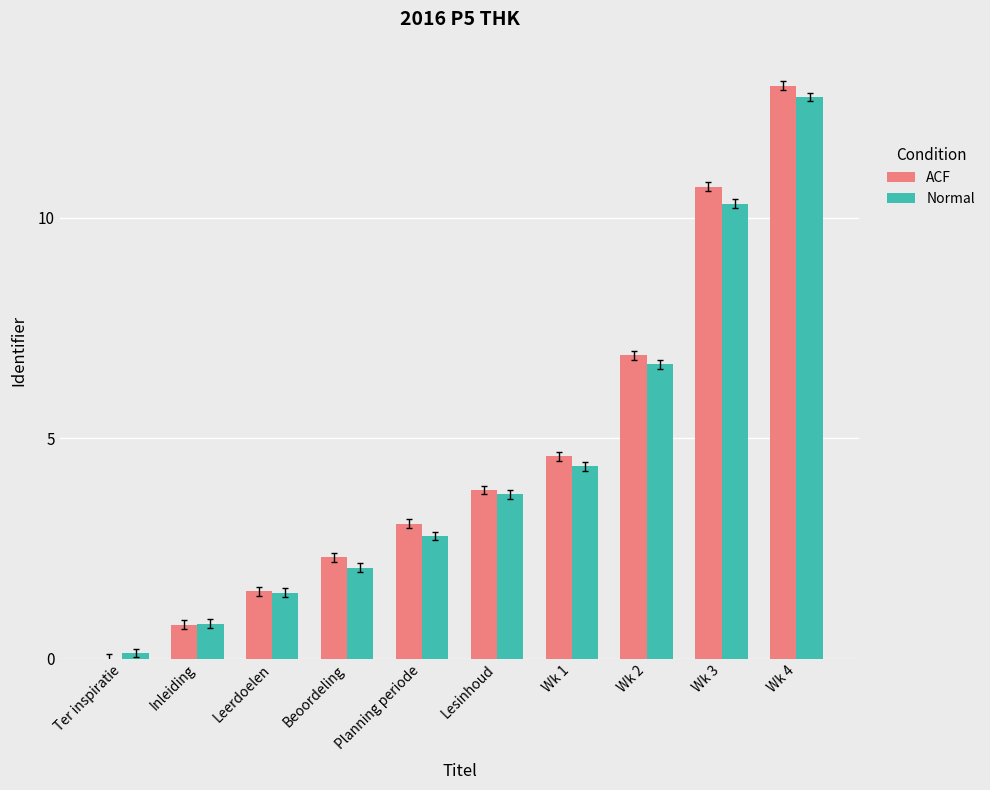

What is the label of the 9th bar from the left?

Wk 3